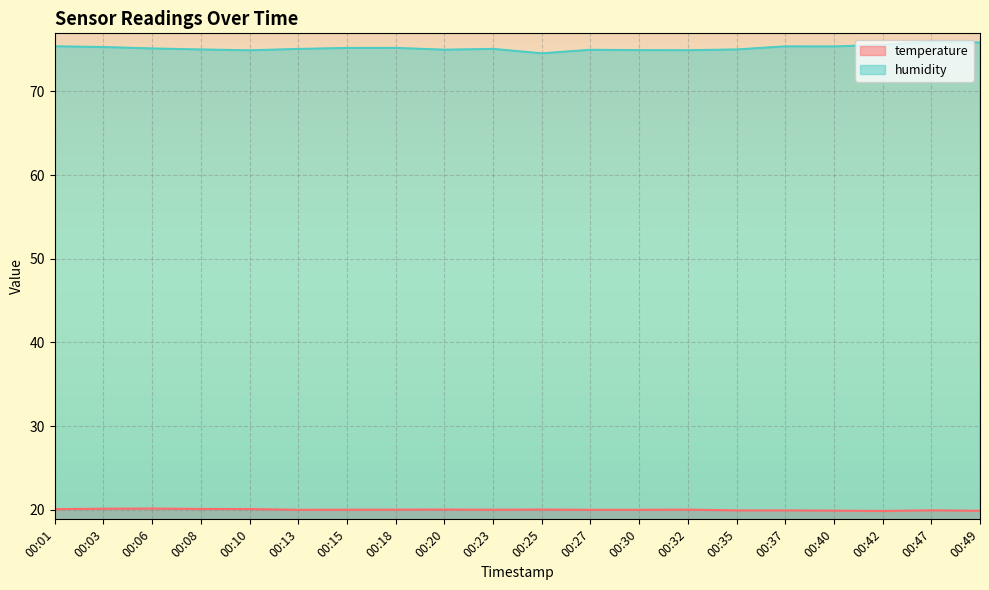

Reading left to right, list all the values displayed in this chart.

temperature: 00:01=20.1	00:03=20.1	00:06=20.2	00:08=20.1	00:10=20.1	00:13=20.0	00:15=20.0	00:18=20.0	00:20=20.0	00:23=20.0	00:25=20.0	00:27=20.0	00:30=20.0	00:32=20.0	00:35=19.9	00:37=19.9	00:40=19.9	00:42=19.9	00:47=19.9	00:49=19.9
humidity: 00:01=75.4	00:03=75.3	00:06=75.1	00:08=75.0	00:10=74.9	00:13=75.1	00:15=75.2	00:18=75.2	00:20=75.0	00:23=75.1	00:25=74.5	00:27=75.0	00:30=74.9	00:32=74.9	00:35=75.0	00:37=75.4	00:40=75.4	00:42=75.6	00:47=75.9	00:49=75.8